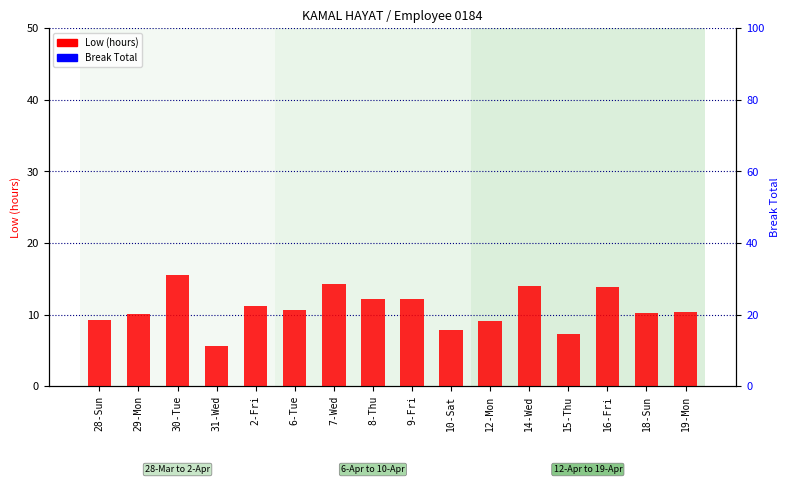

What is the greatest value displayed?

15.6